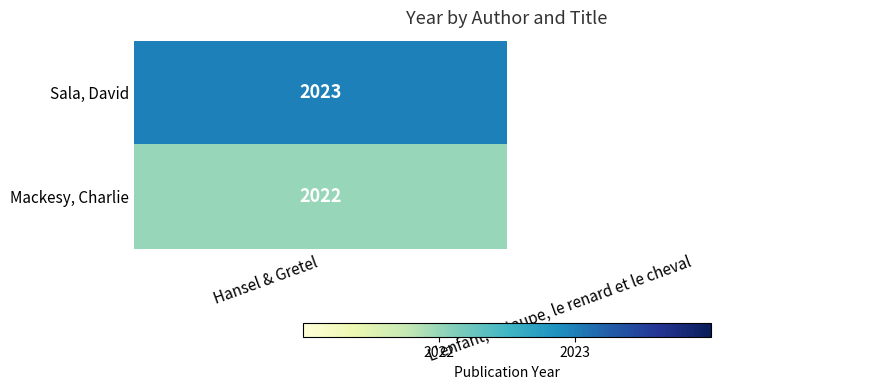

The value of Mackesy, Charlie at Hansel & Gretel is 2822. True or false?

False